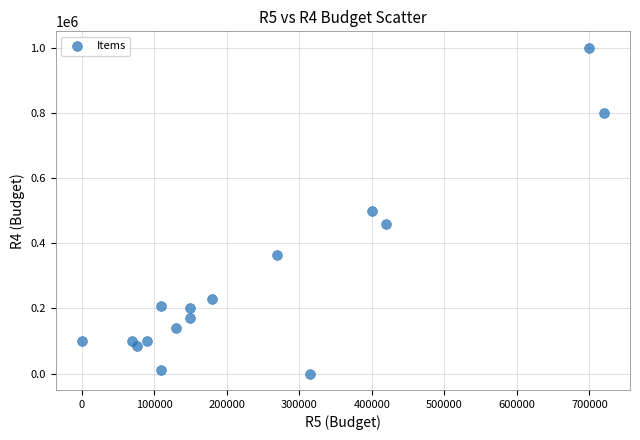

What is the range of Y values (max minus min)?

1000000